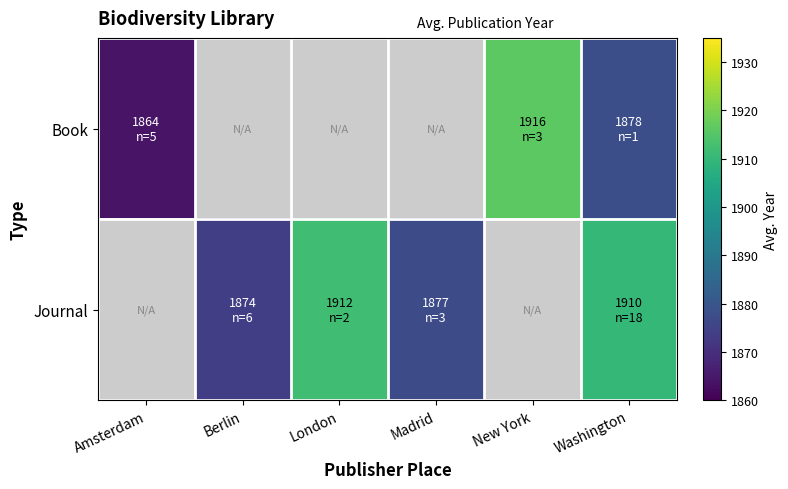

At which label is Book closest to 1890?

Washington